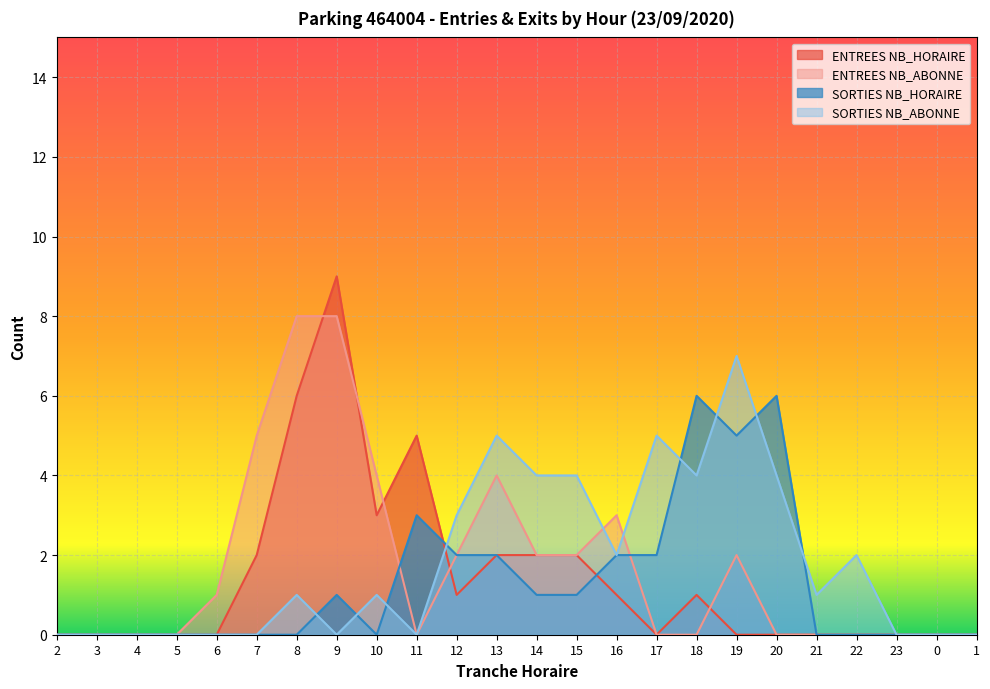

Reading left to right, list all the values displayed in this chart.

ENTREES NB_HORAIRE: 0	0	0	0	0	2	6	9	3	5	1	2	2	2	1	0	1	0	0	0	0	0	0	0
ENTREES NB_ABONNE: 0	0	0	0	1	5	8	8	4	0	2	4	2	2	3	0	0	2	0	0	0	0	0	0
SORTIES NB_HORAIRE: 0	0	0	0	0	0	0	1	0	3	2	2	1	1	2	2	6	5	6	0	0	0	0	0
SORTIES NB_ABONNE: 0	0	0	0	0	0	1	0	1	0	3	5	4	4	2	5	4	7	4	1	2	0	0	0